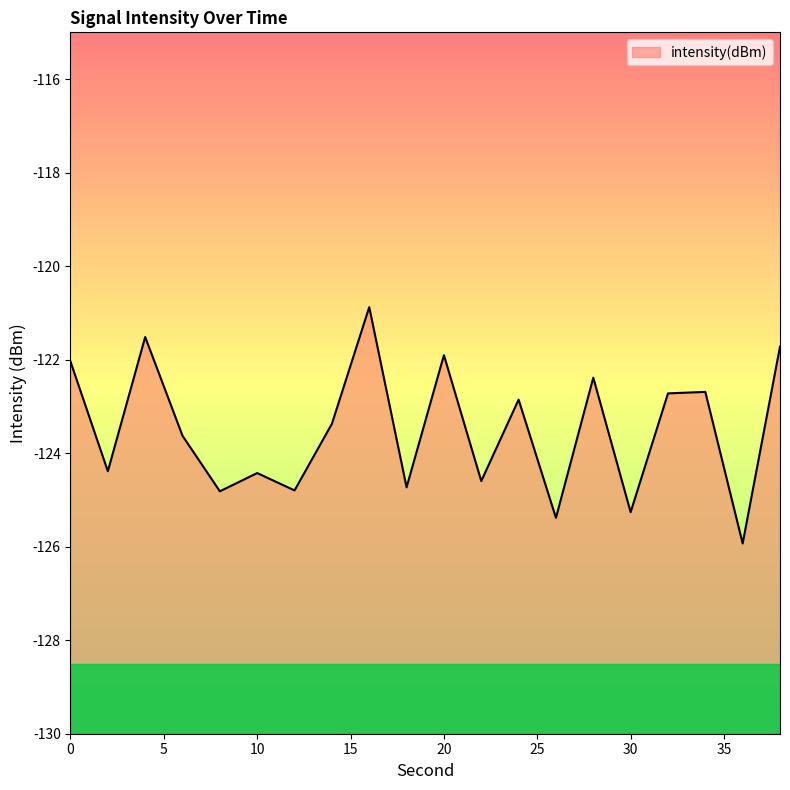

At which label is the value closest to -123?

24